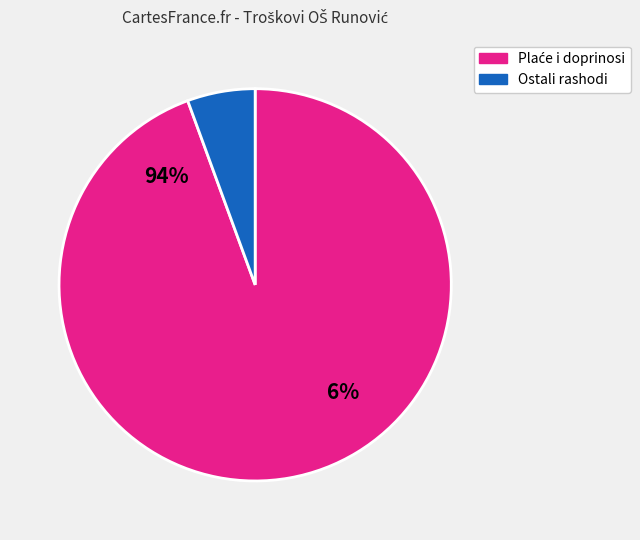

Is there any slice that represents more than half of the pie?

Yes